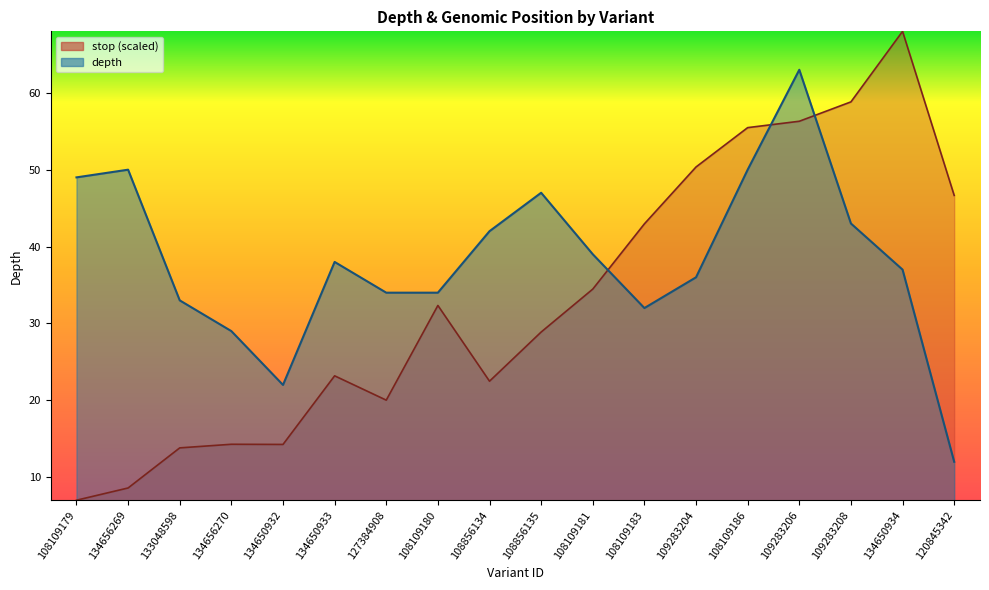

After their last crossing, which series has the higher values: depth or stop?

stop